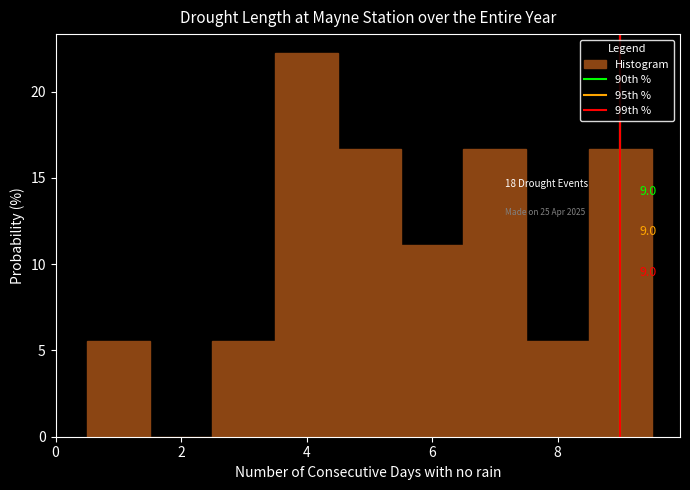

Which range on the x-axis has the tallest bar?

3.5 to 4.5